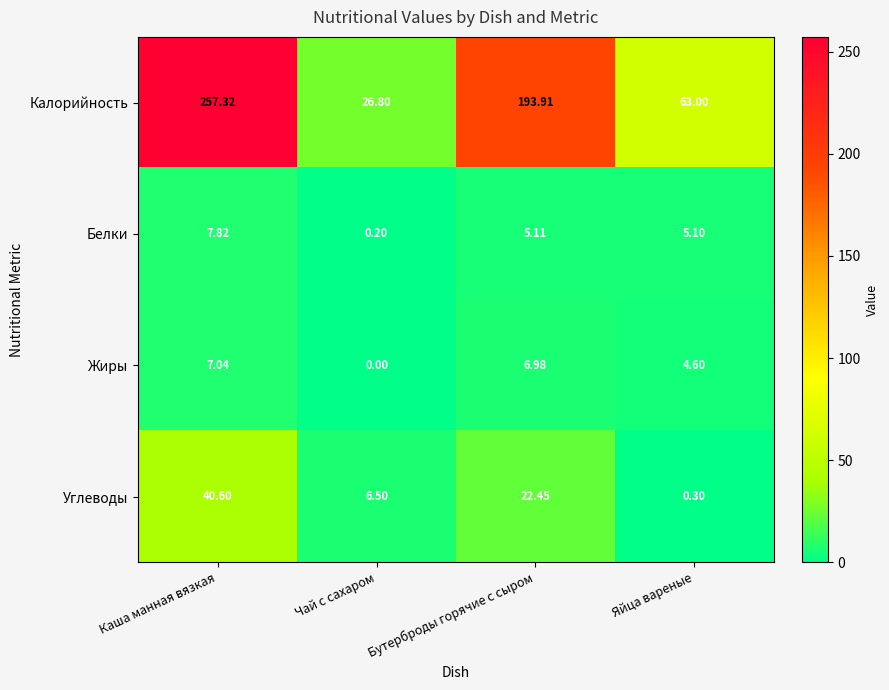

Where does the Углеводы series first go above 22?

Каша манная вязкая